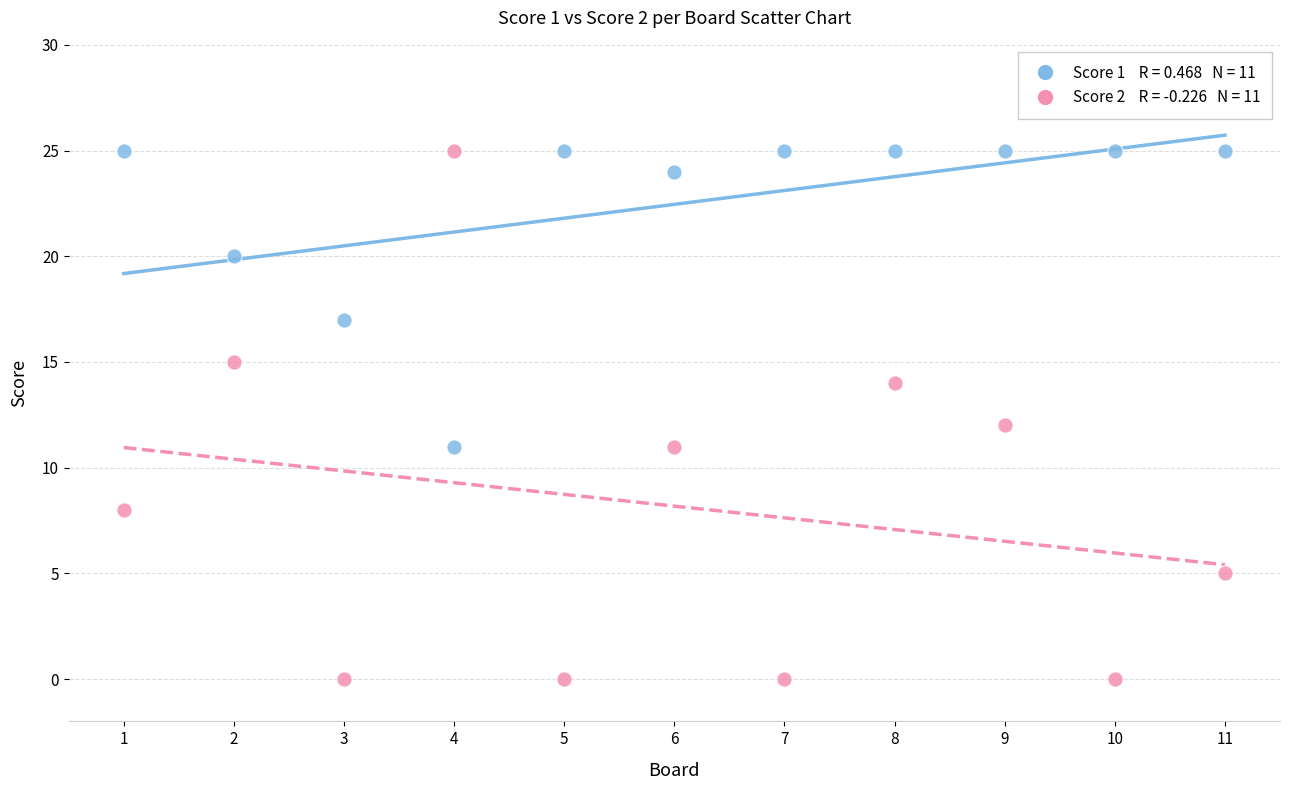

Across all data points, what is the range of Y values (max minus min)?

25